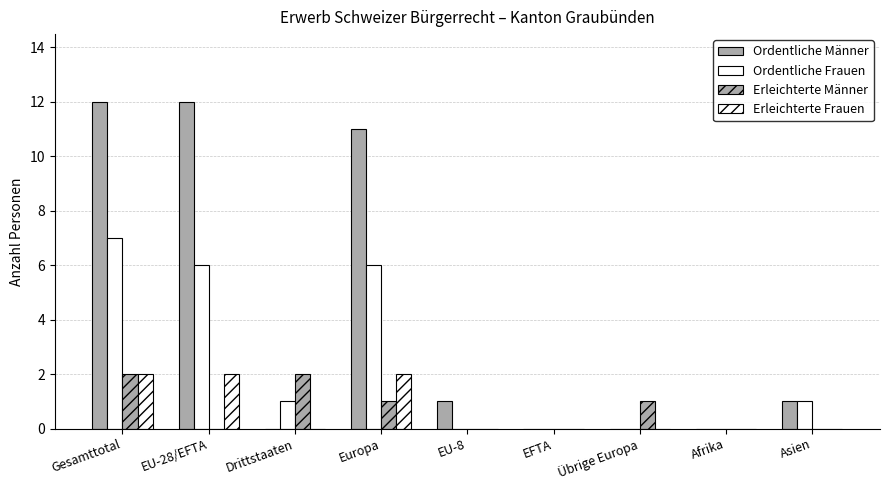

How many distinct data groups are displayed?

4